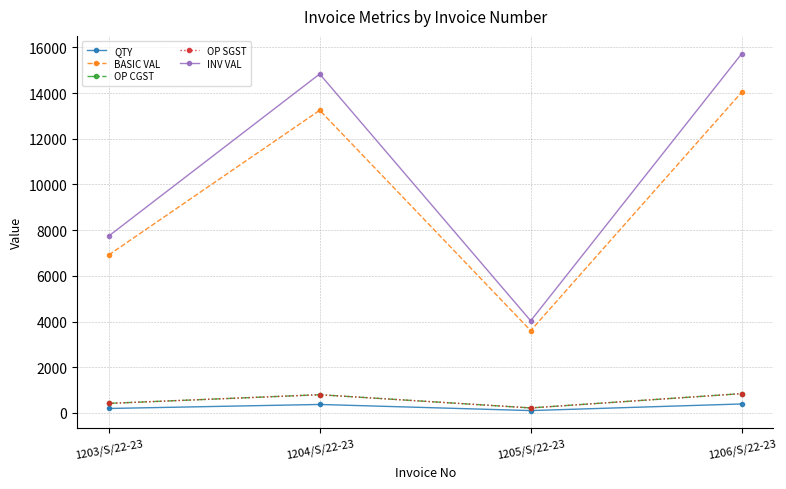

Reading right to left, what are all the values shown in this chart?

QTY: 390.0	100.0	368.0	192.0
BASIC VAL: 14040.0	3600.0	13248.0	6912.0
OP CGST: 842.4	216.0	794.9	414.7
OP SGST: 842.4	216.0	794.9	414.7
INV VAL: 15724.8	4032.0	14837.8	7741.4